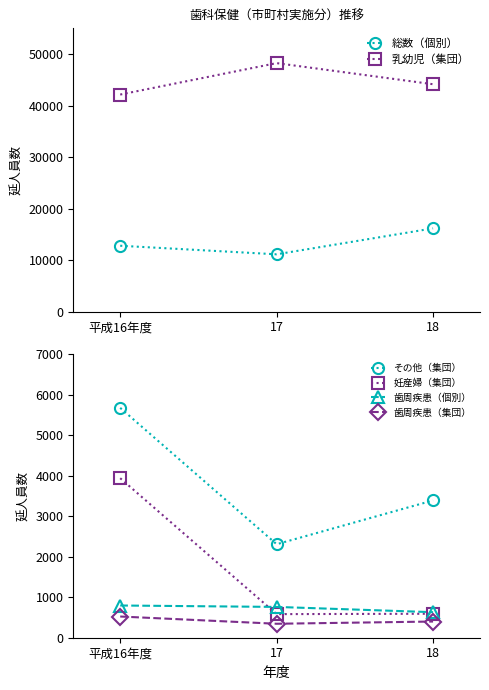

Which series has the largest total across all categories?

乳幼児（集団）